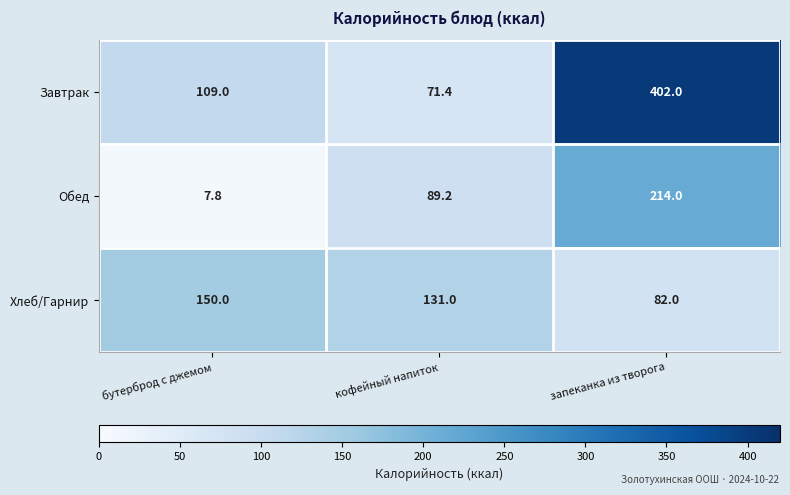

Which series has the widest spread of values?

Завтрак